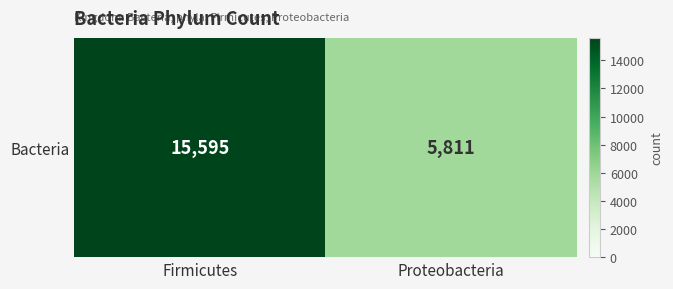

How many values are below 15595?

1